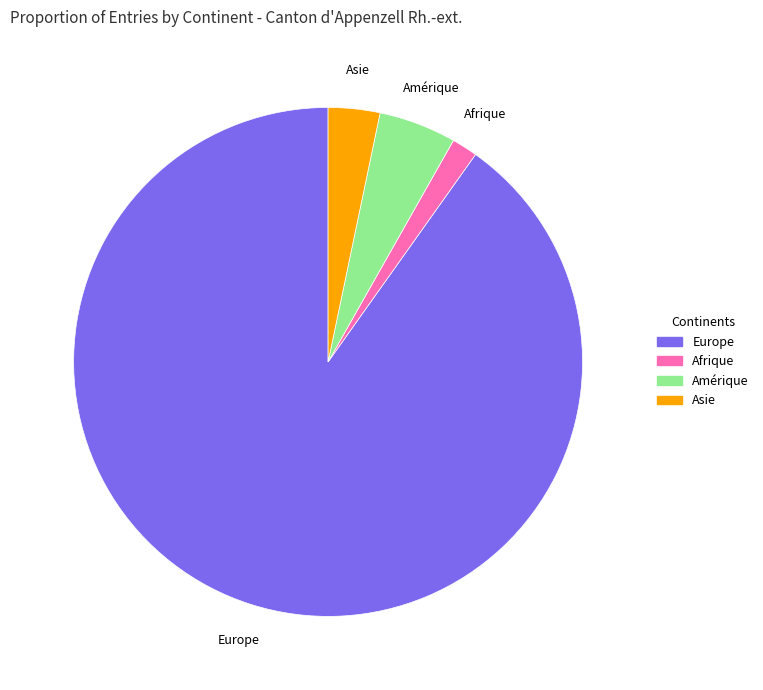

The Europe slice represents 90% of the pie. True or false?

True